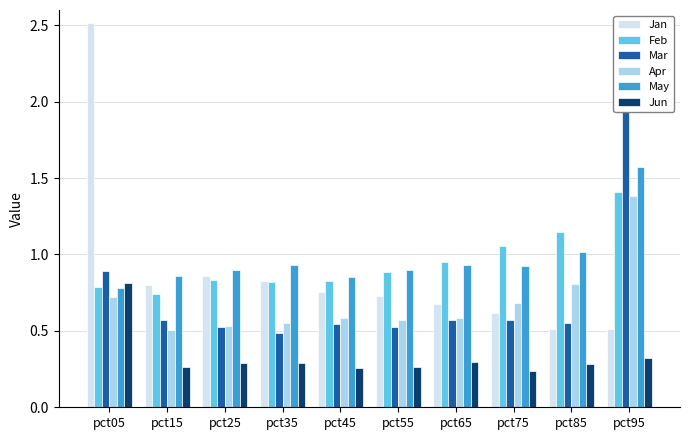

Which series has the largest total across all categories?

May